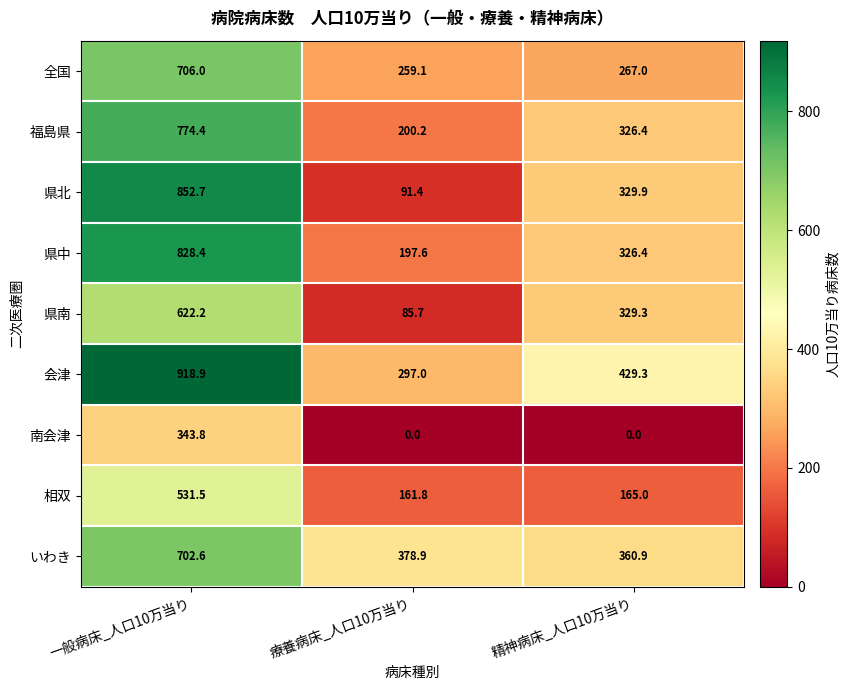

At how many categories does at least one series exceed 604?

1